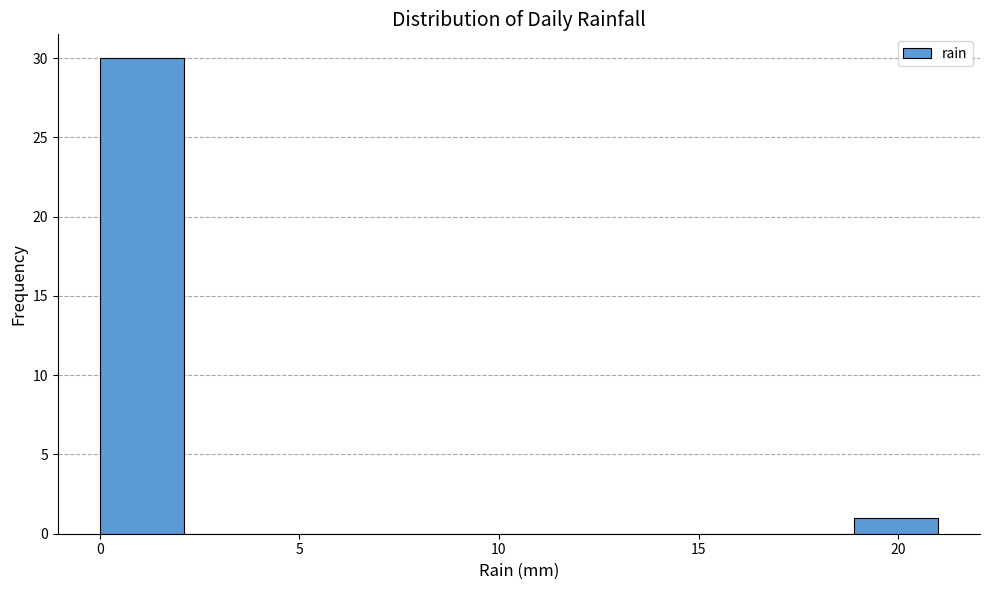

How tall is the bar that spans 18.9 to 21.0 on the x-axis? Neither the bar edges nor the heights are printed on the chart, so give them approximately, as read against the axes.

1